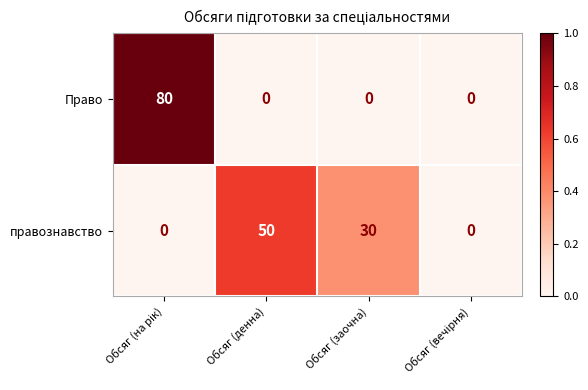

At how many categories does at least one series exceed 21?

3